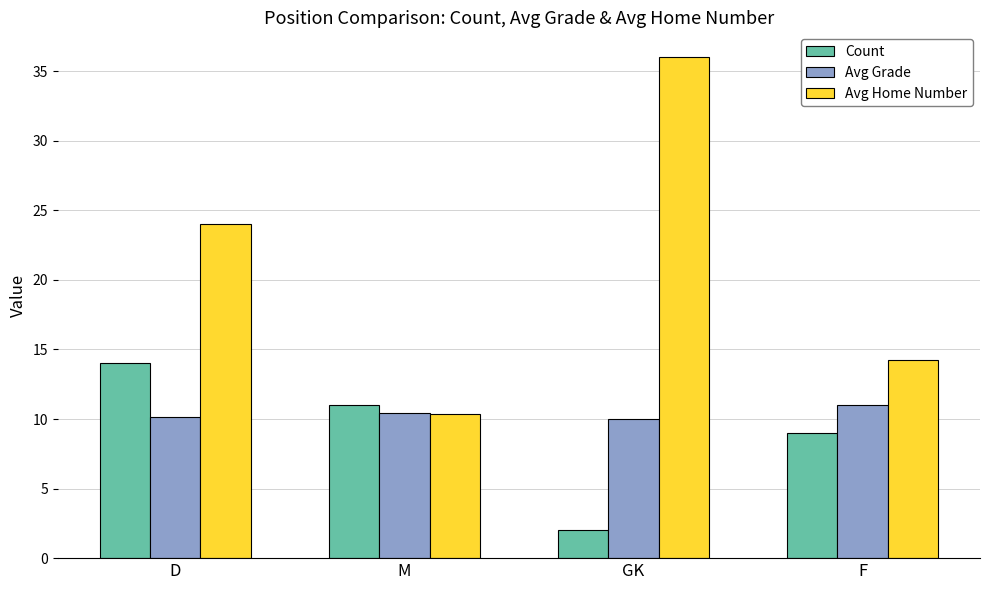

Count the number of data series in this chart.

3